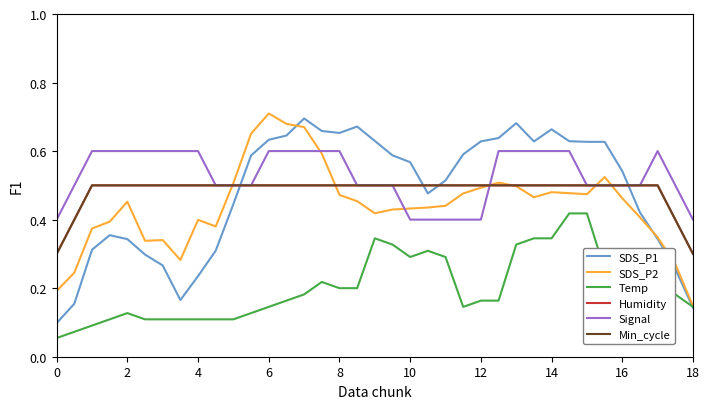

How many SDS_P2 values are between 0 and 1?

37